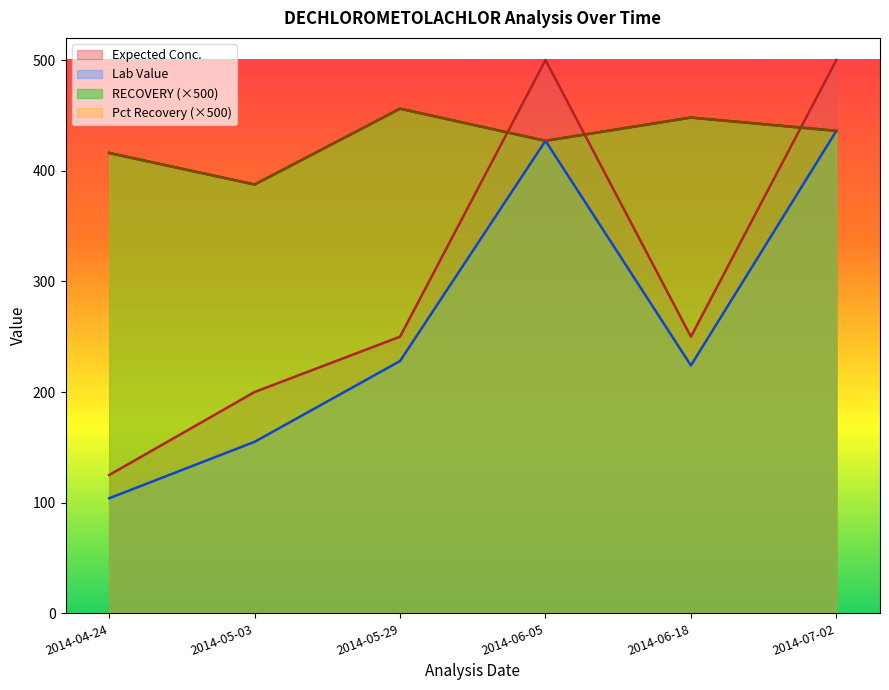

Read the RECOVERY value at 2014-05-29.

456.0